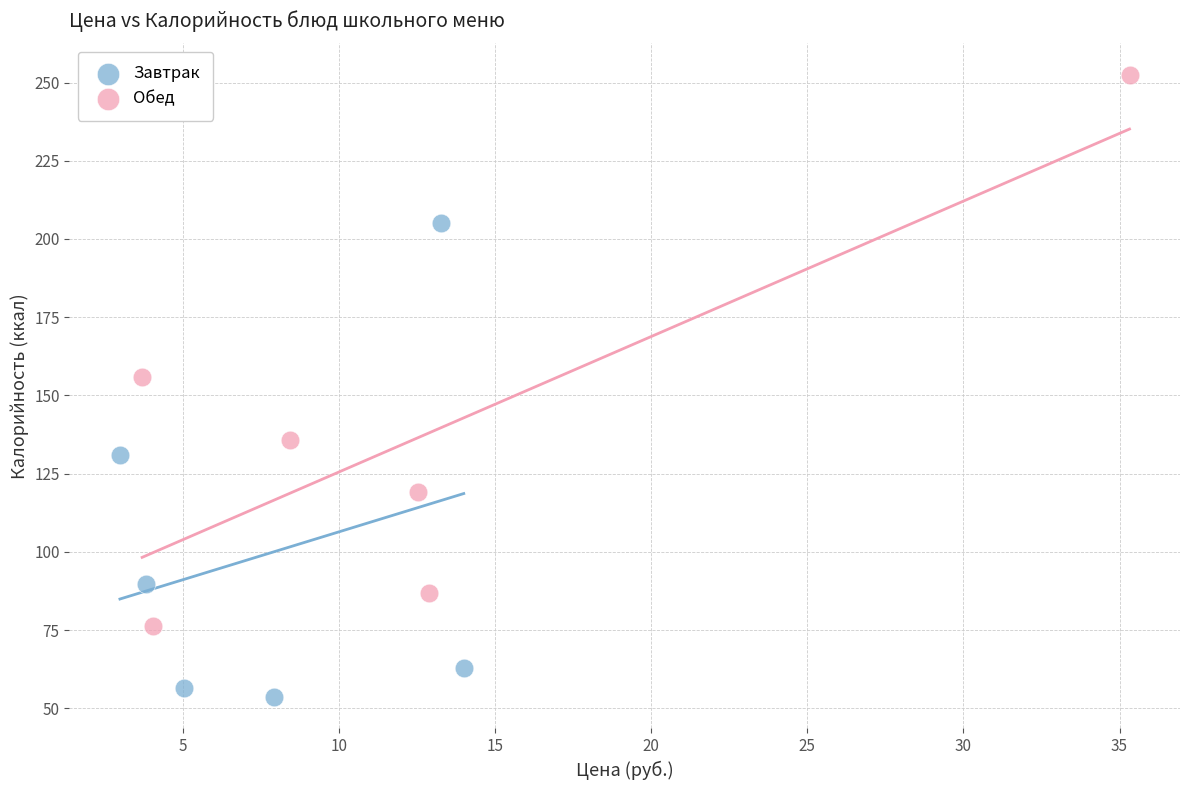

Which series reaches the minimum Y coordinate?

Завтрак